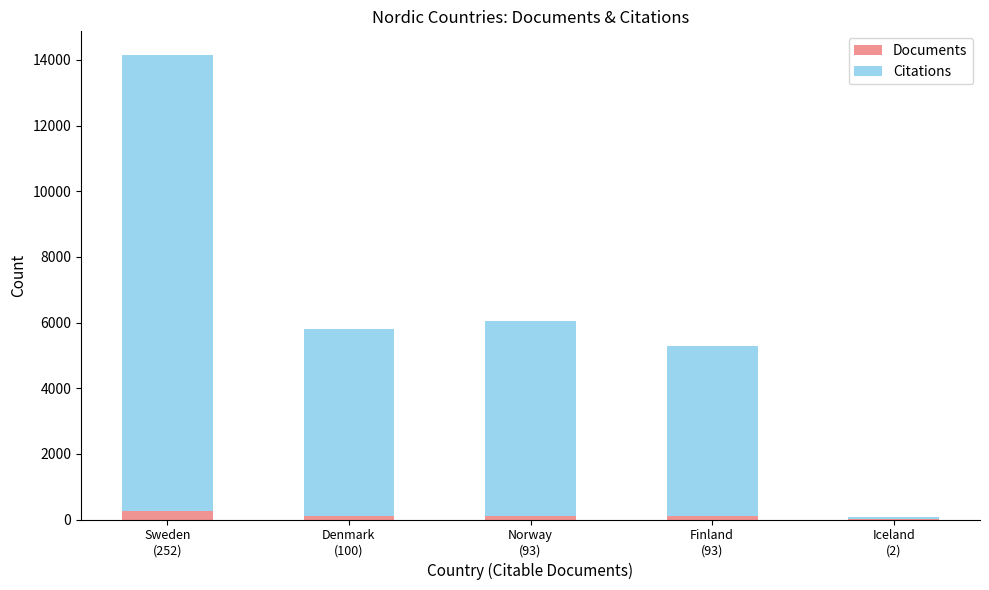

How many series are shown in this chart?

2